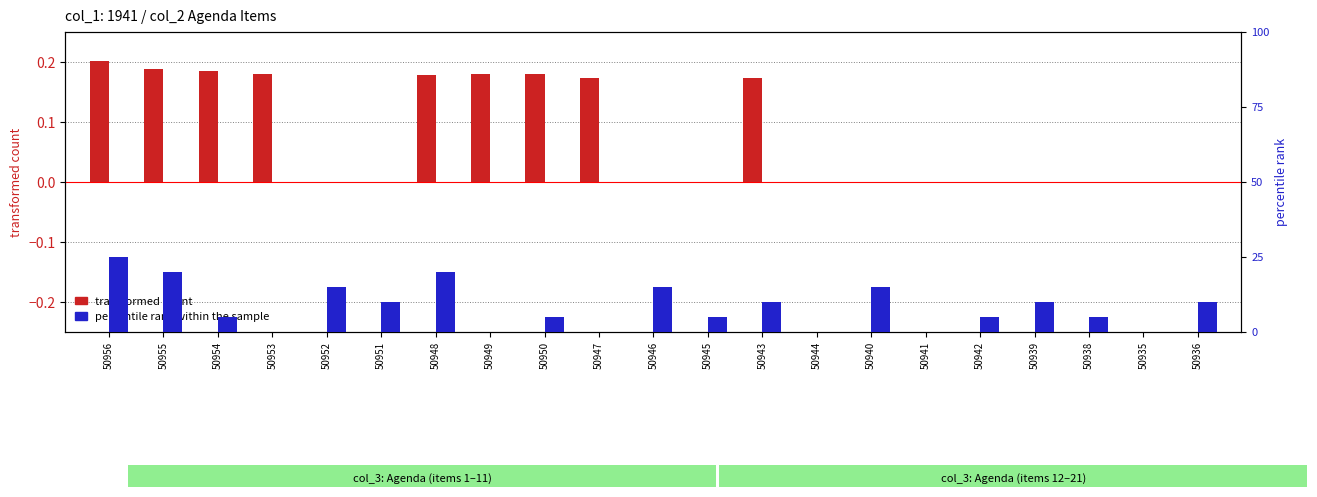

At which label does percentile rank (col_12) reach its peak?

50956